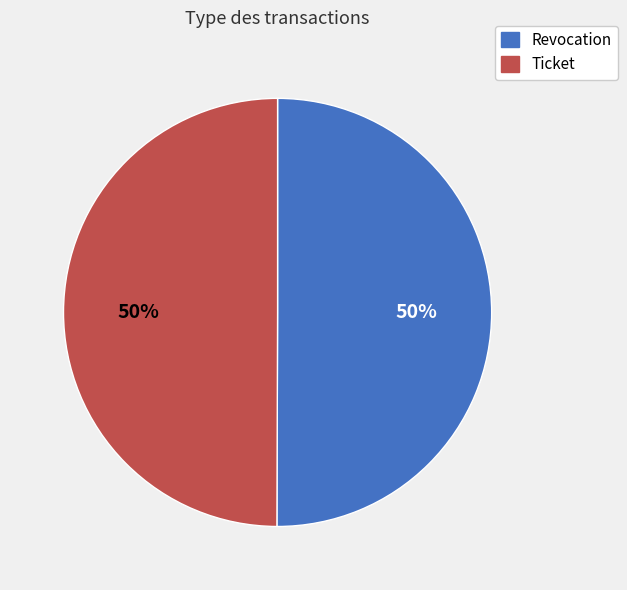

To the nearest percent, what is the average slice percentage?

50%